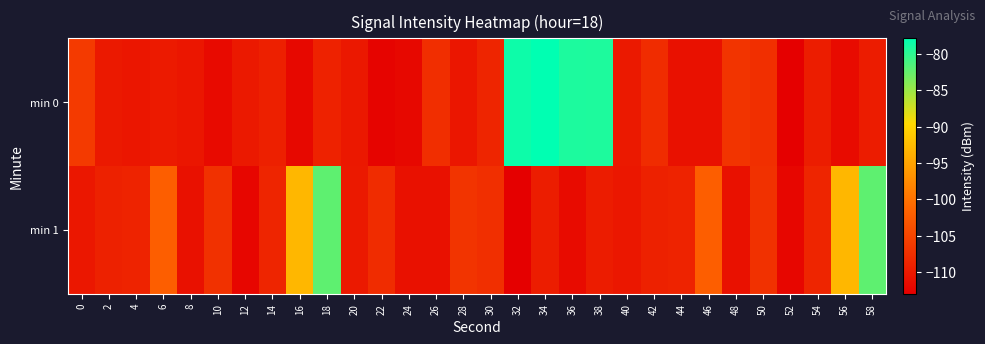

Count the number of data series in this chart.

2